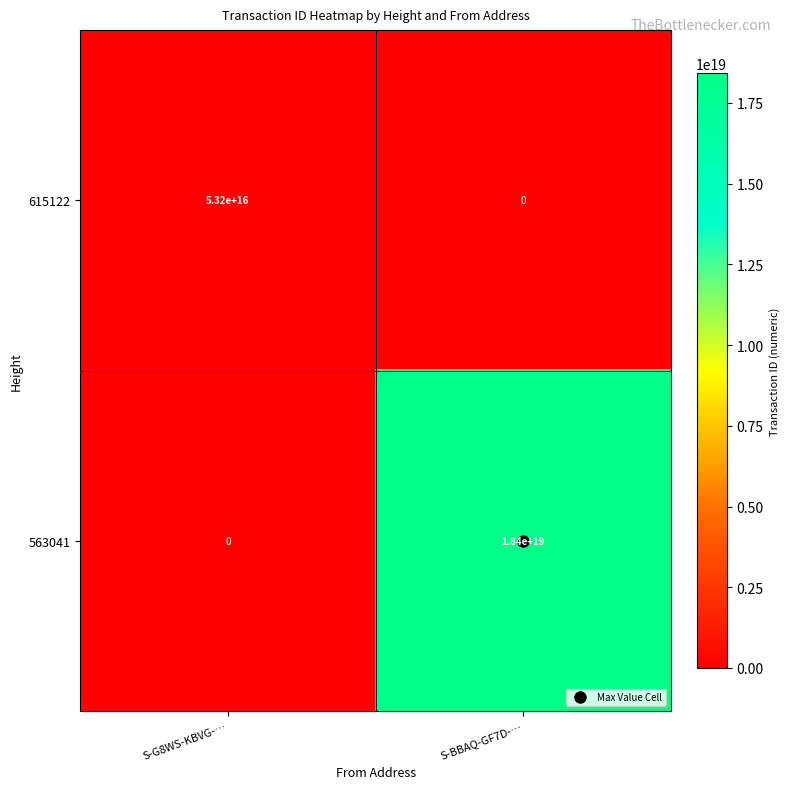

At which label does 563041 reach its peak?

S-BBAQ-GF7D-…